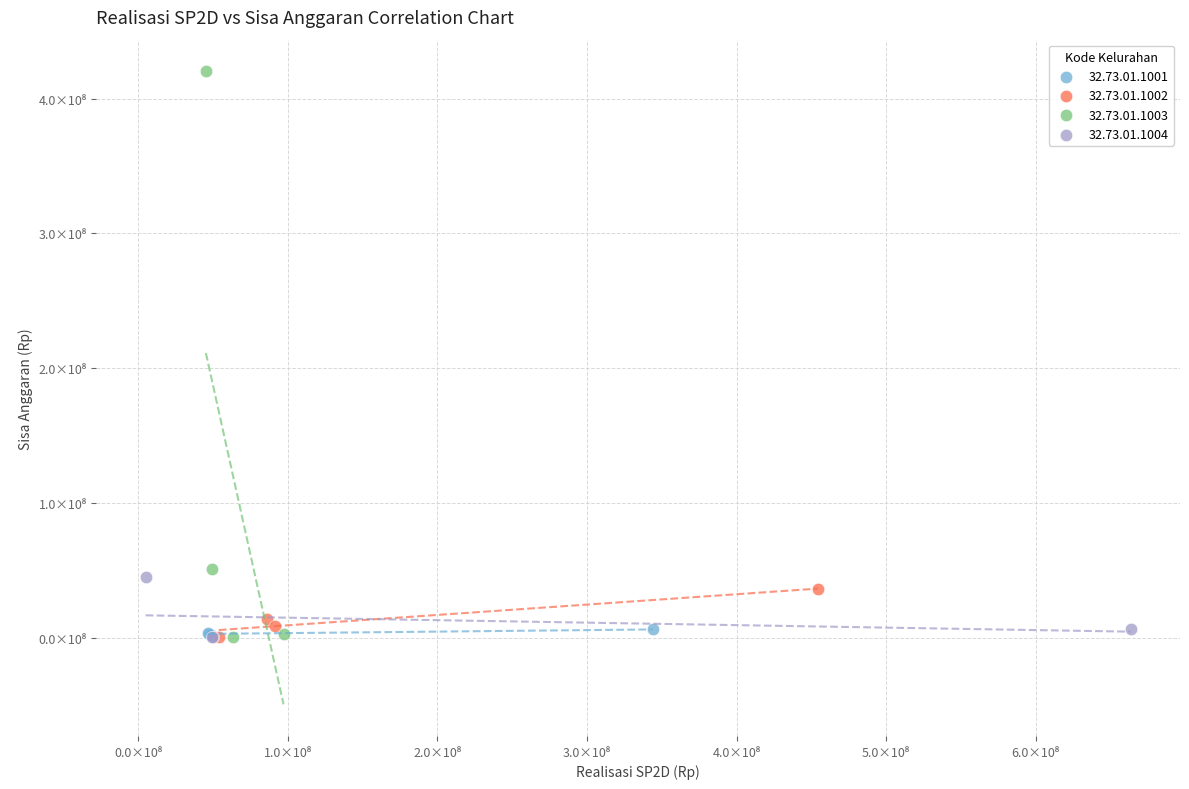

What are all the series names shown in the legend?

32.73.01.1001, 32.73.01.1002, 32.73.01.1003, 32.73.01.1004